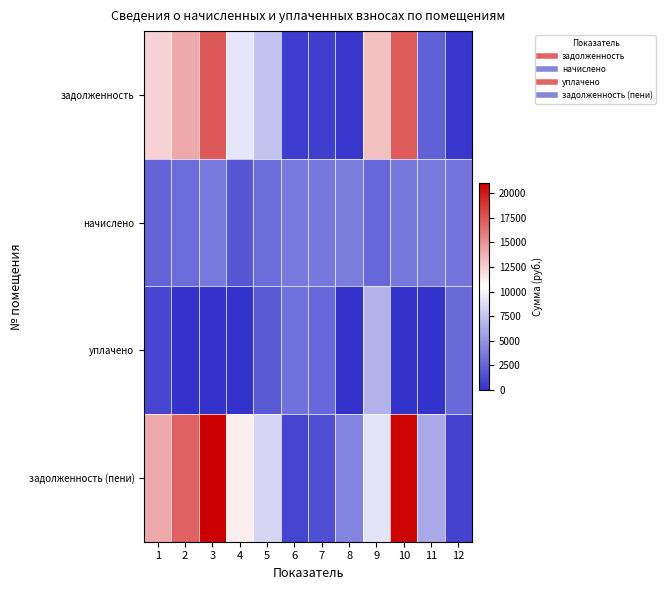

What is the total value across all series at 6?

8384.6